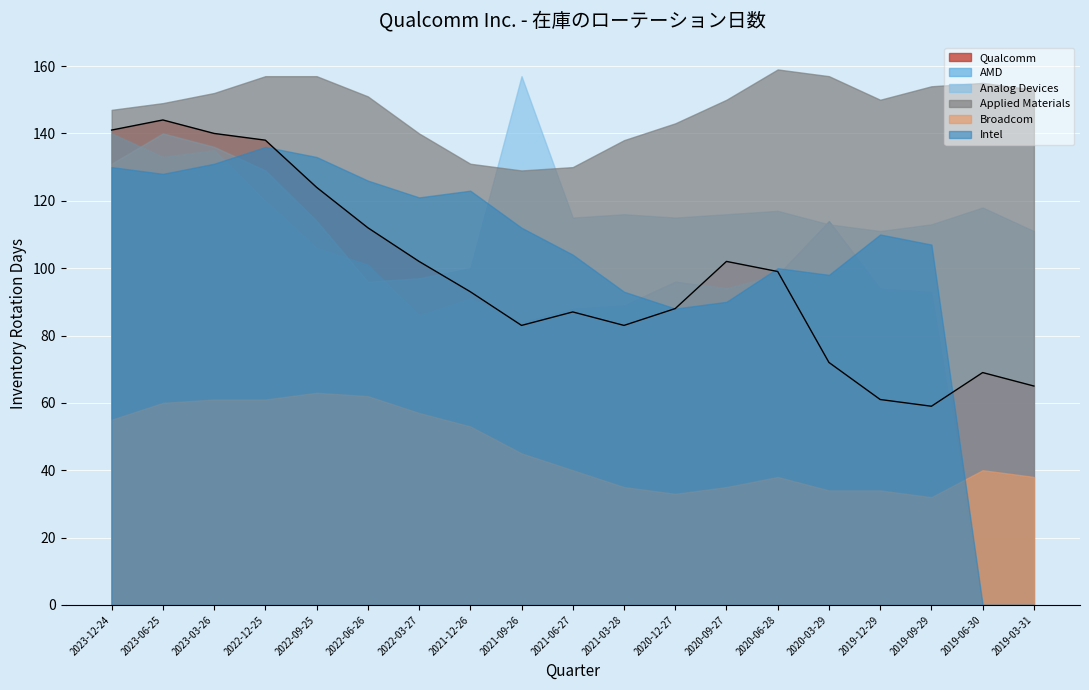

What is the spread (max minus min) of values at 2021-12-26?

78